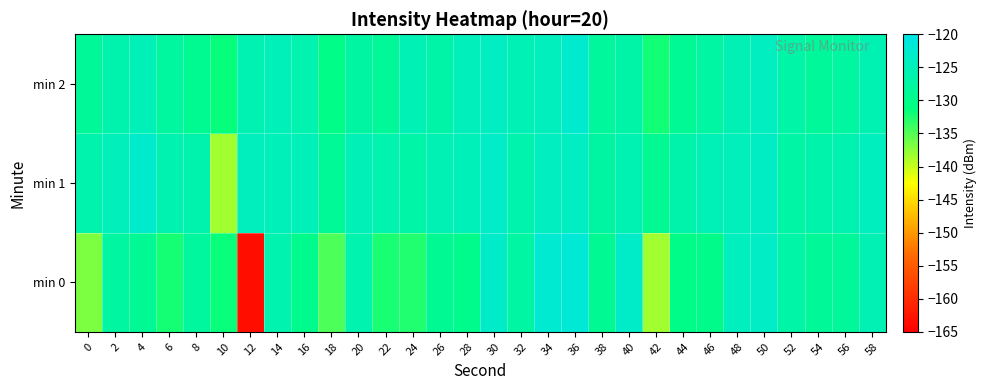

Between 52 and 56, which series saw the biggest shift?

min 0